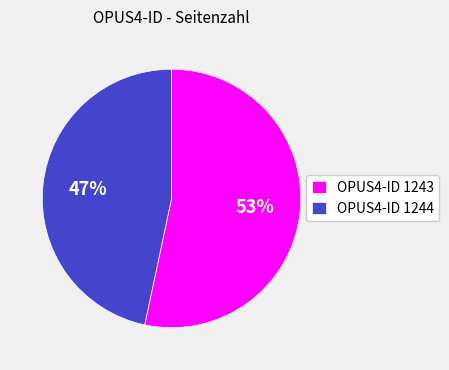

To the nearest percent, what portion does OPUS4-ID 1244 represent?

47%